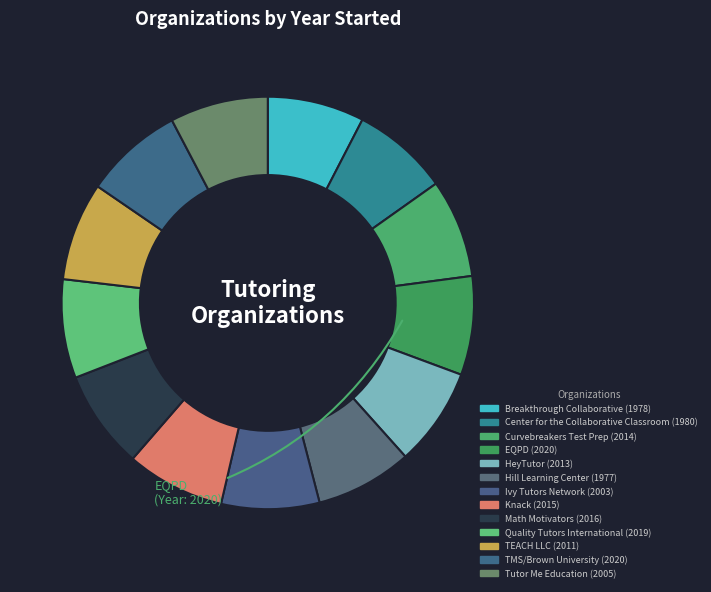

How many segments does this pie chart have?

13